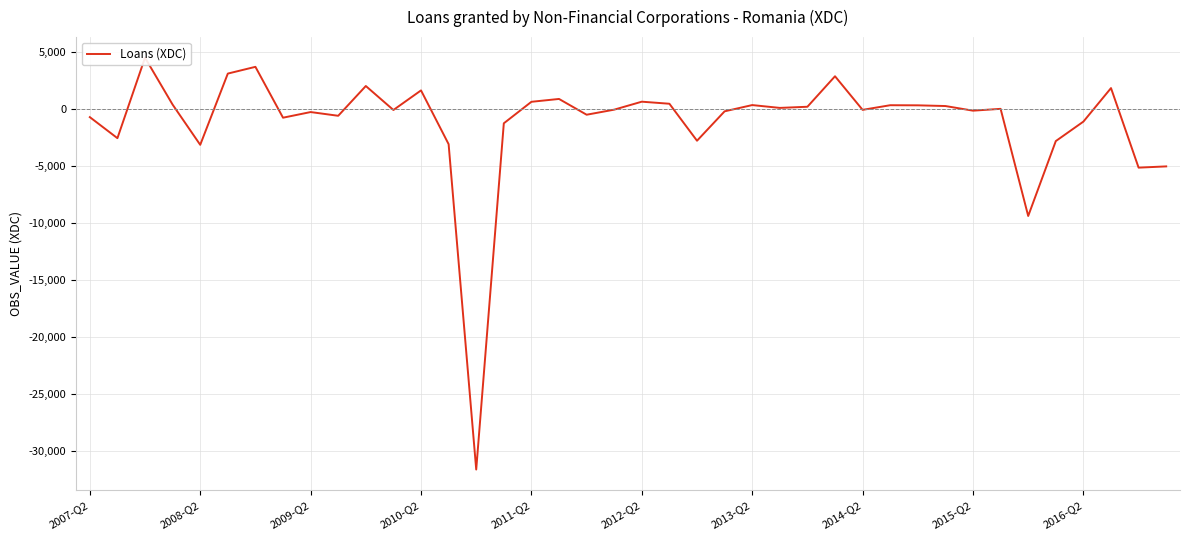

True or false: the data shows 85.8 at 29.

False